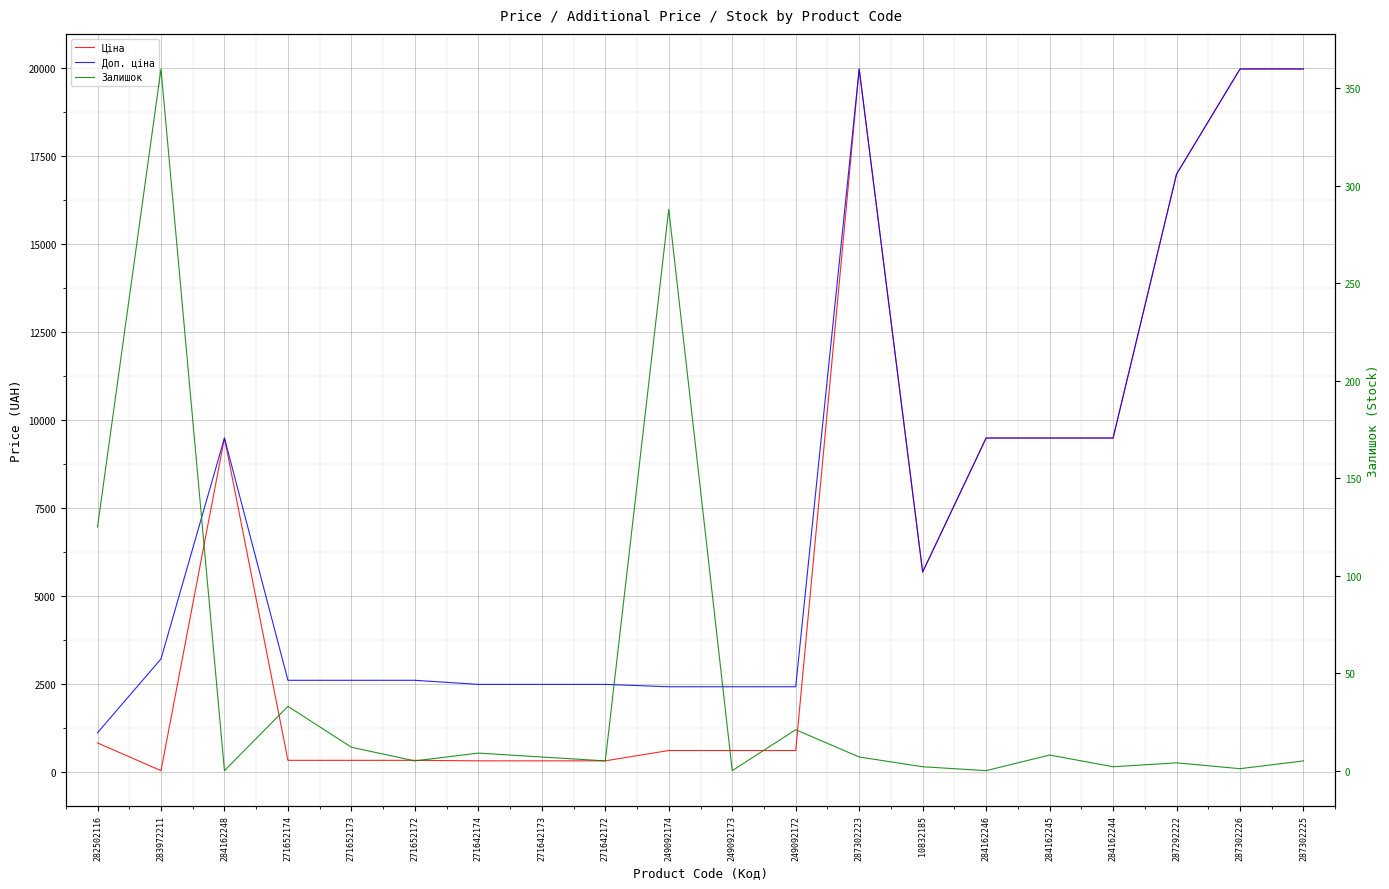

Where is the first local minimum for Ціна?

283972211